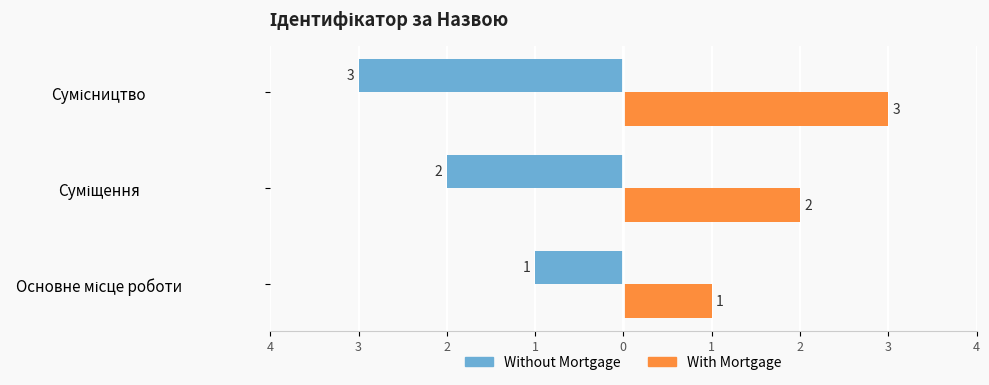

What are all the series names shown in the legend?

Without Mortgage, With Mortgage